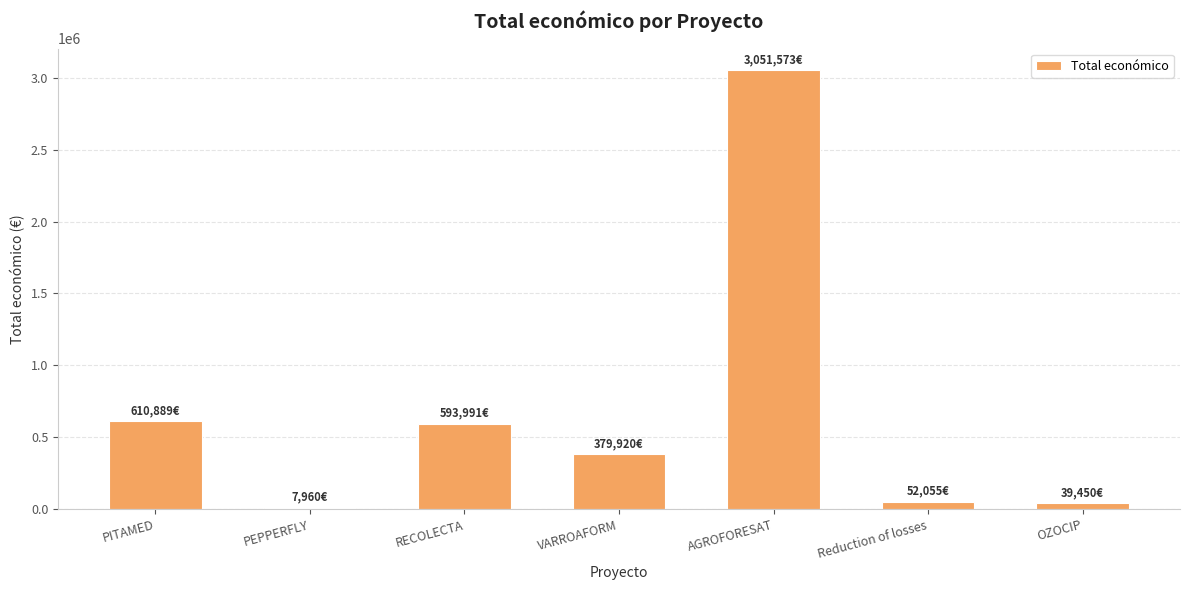

Where does the data first go above 379920?

PITAMED